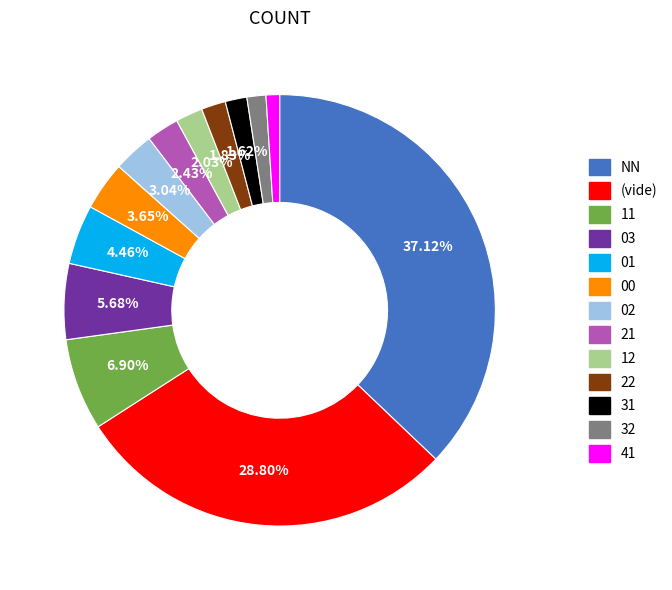

Is there a majority slice in this chart?

No